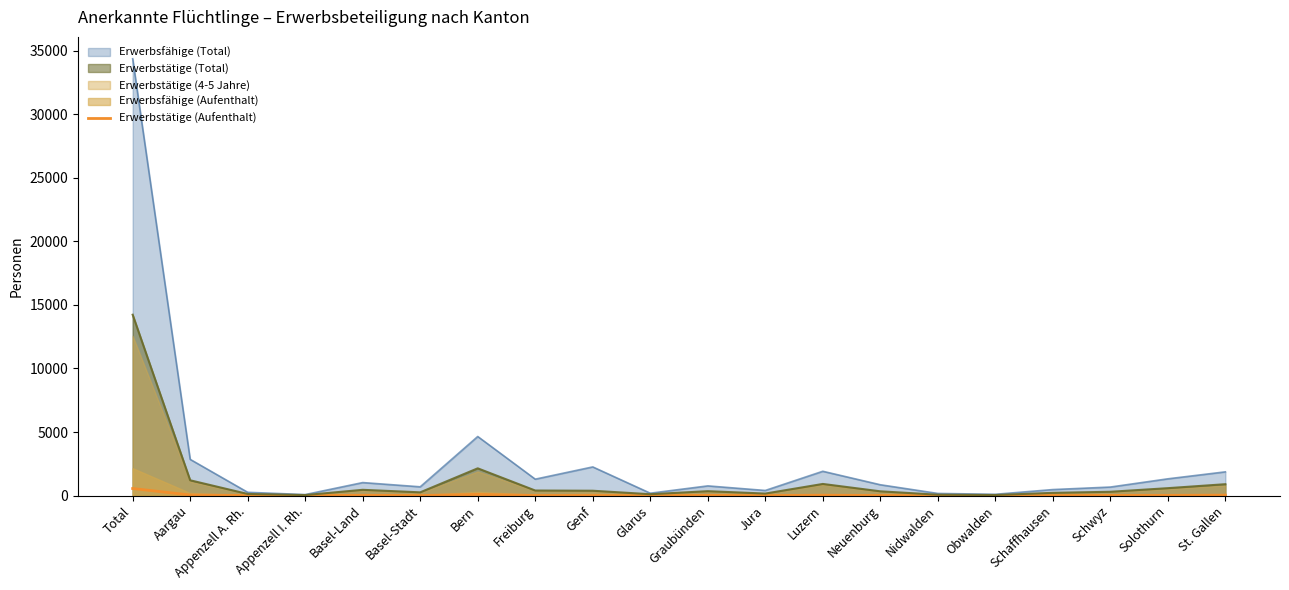

Where is Erwerbstätige (Total) nearest to the value 7135?

Bern